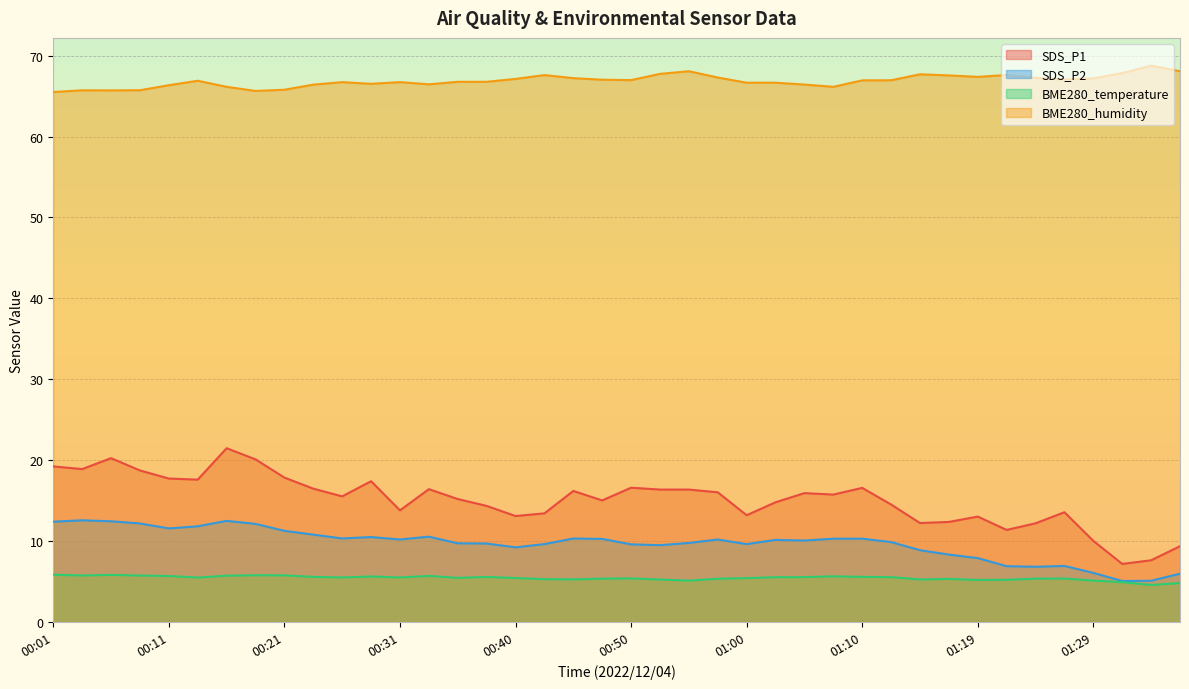

What is the sum of all BME280_humidity values?

2674.8